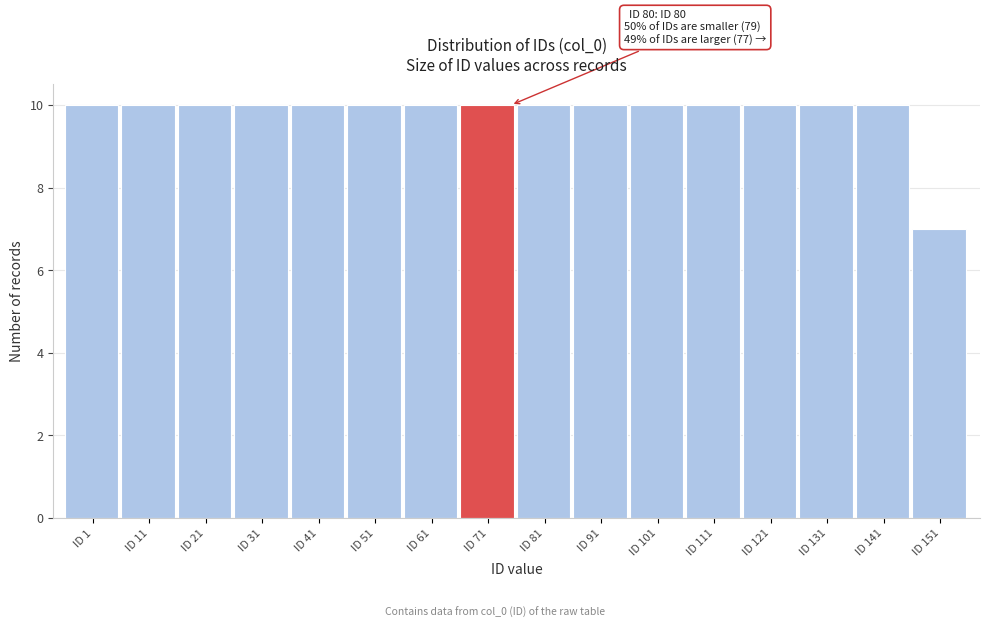

Reading left to right, extract all data points from this chart.

10	10	10	10	10	10	10	10	10	10	10	10	10	10	10	7